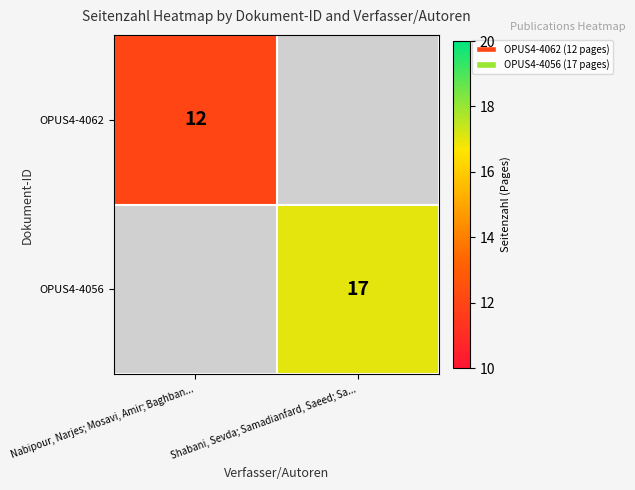

What is the greatest value displayed?

17